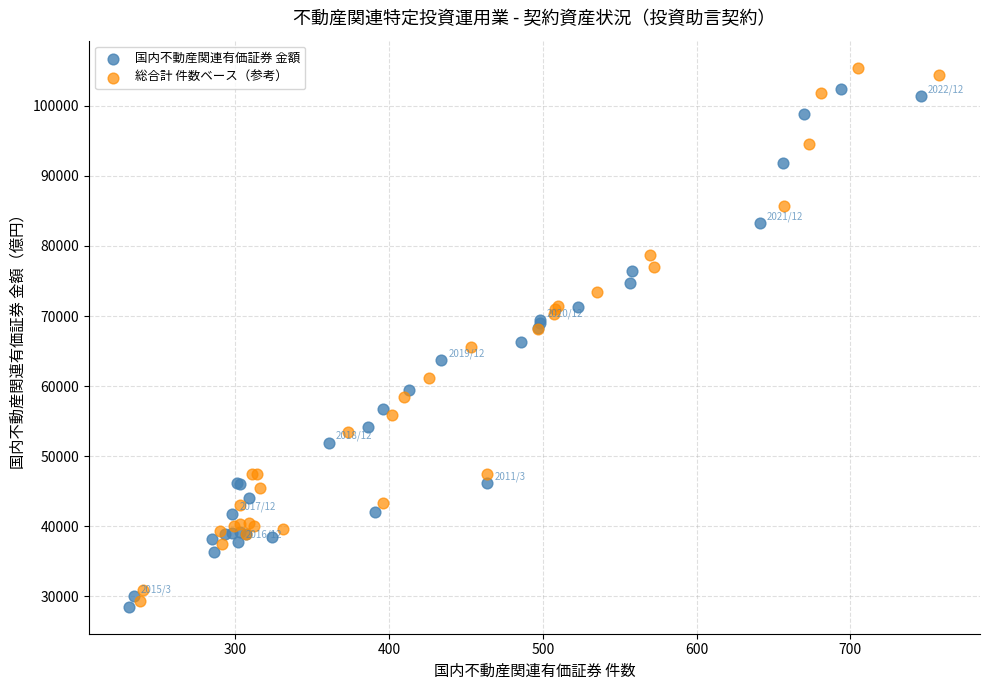

What are all the series names shown in the legend?

国内不動産関連有価証券 金額, 総合計 件数ベース（参考）